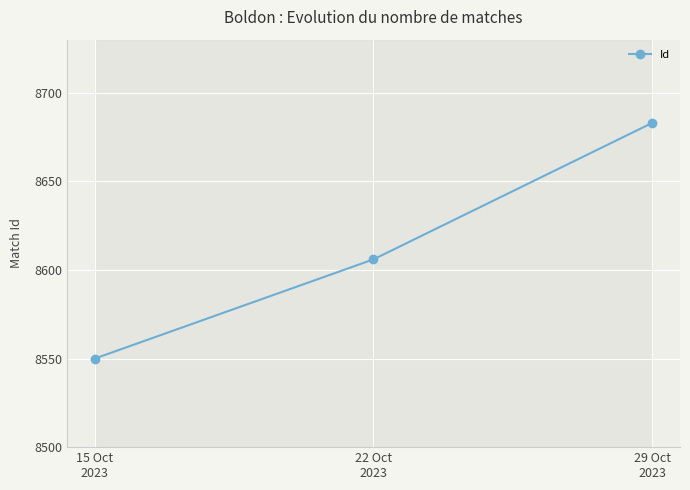

What is the label of the 3rd point from the left?

29 Oct
2023